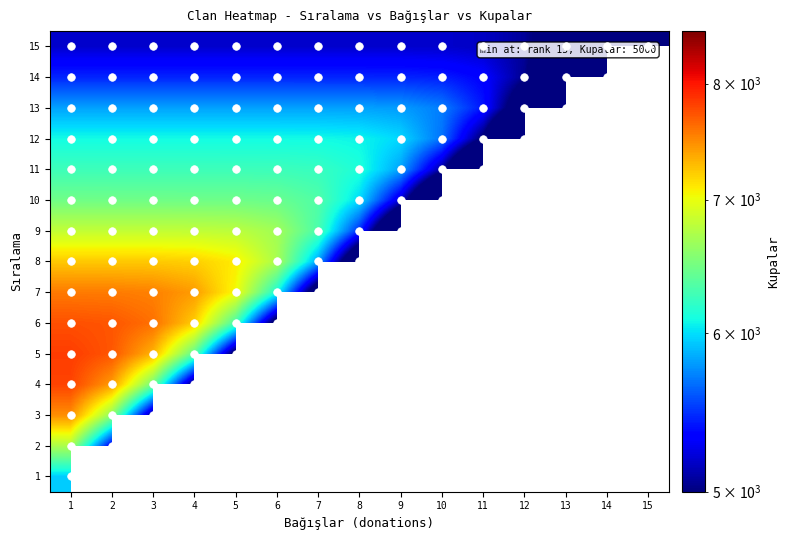

What is the maximum value shown in the chart?

7828.9